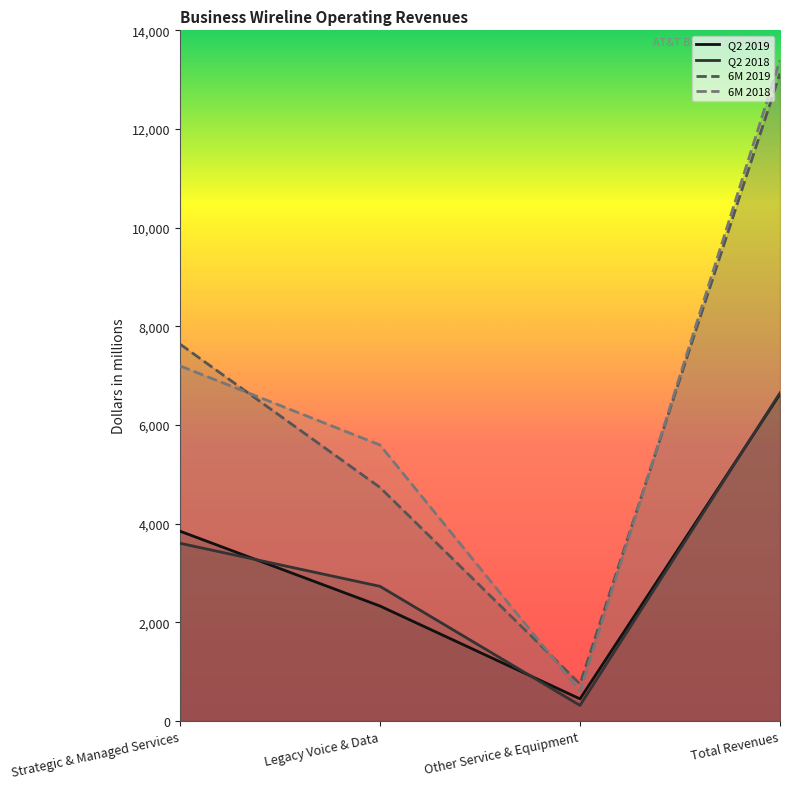

Which label corresponds to the smallest value in the chart?

Other Service & Equipment